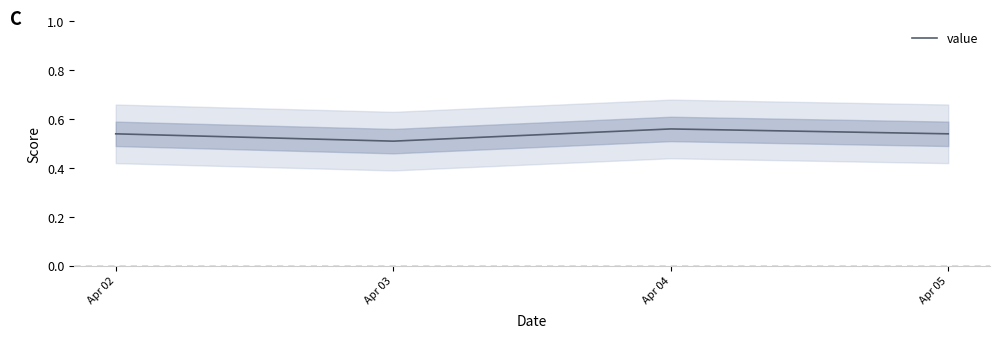

Reading left to right, transcribe all the data shown in this chart.

0.5	0.5	0.6	0.5